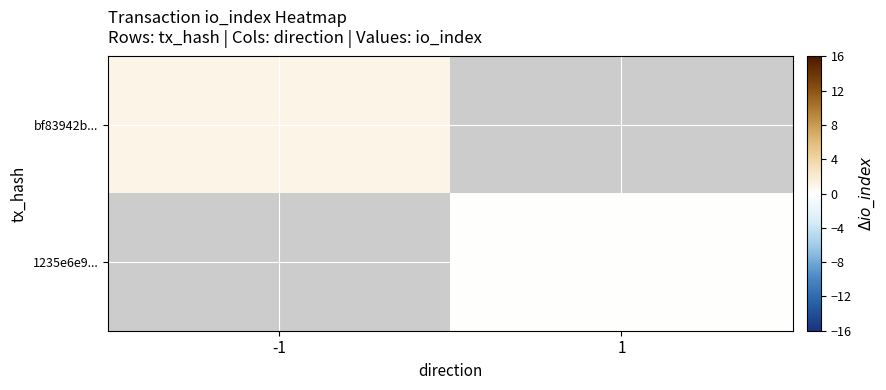

At how many categories does at least one series exceed 0?

1